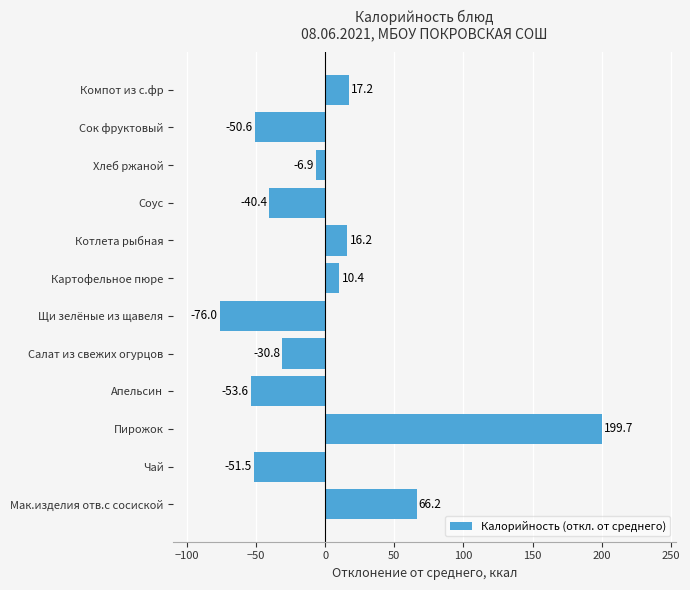

Reading bottom to top, what are all the values shown in this chart?

66.2	-51.5	199.7	-53.6	-30.8	-76.0	10.4	16.2	-40.4	-6.9	-50.6	17.2